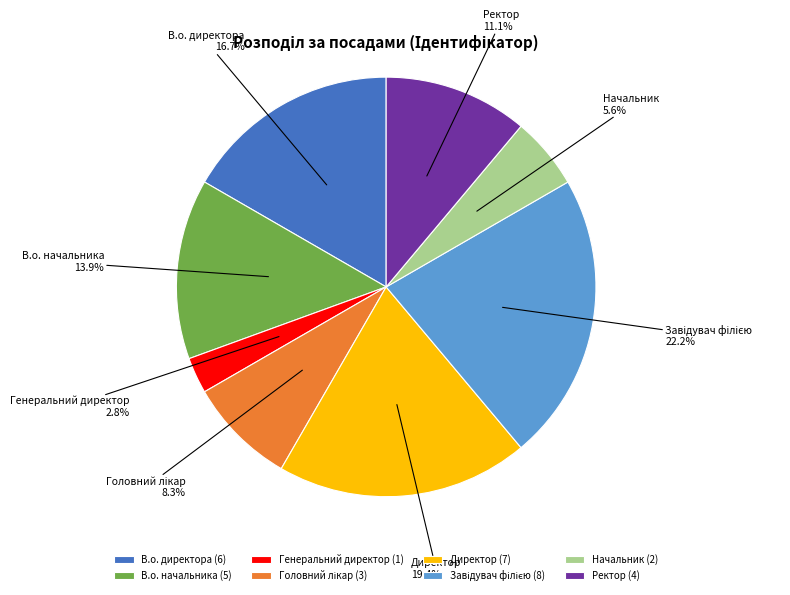

How many slices are in this pie chart?

8